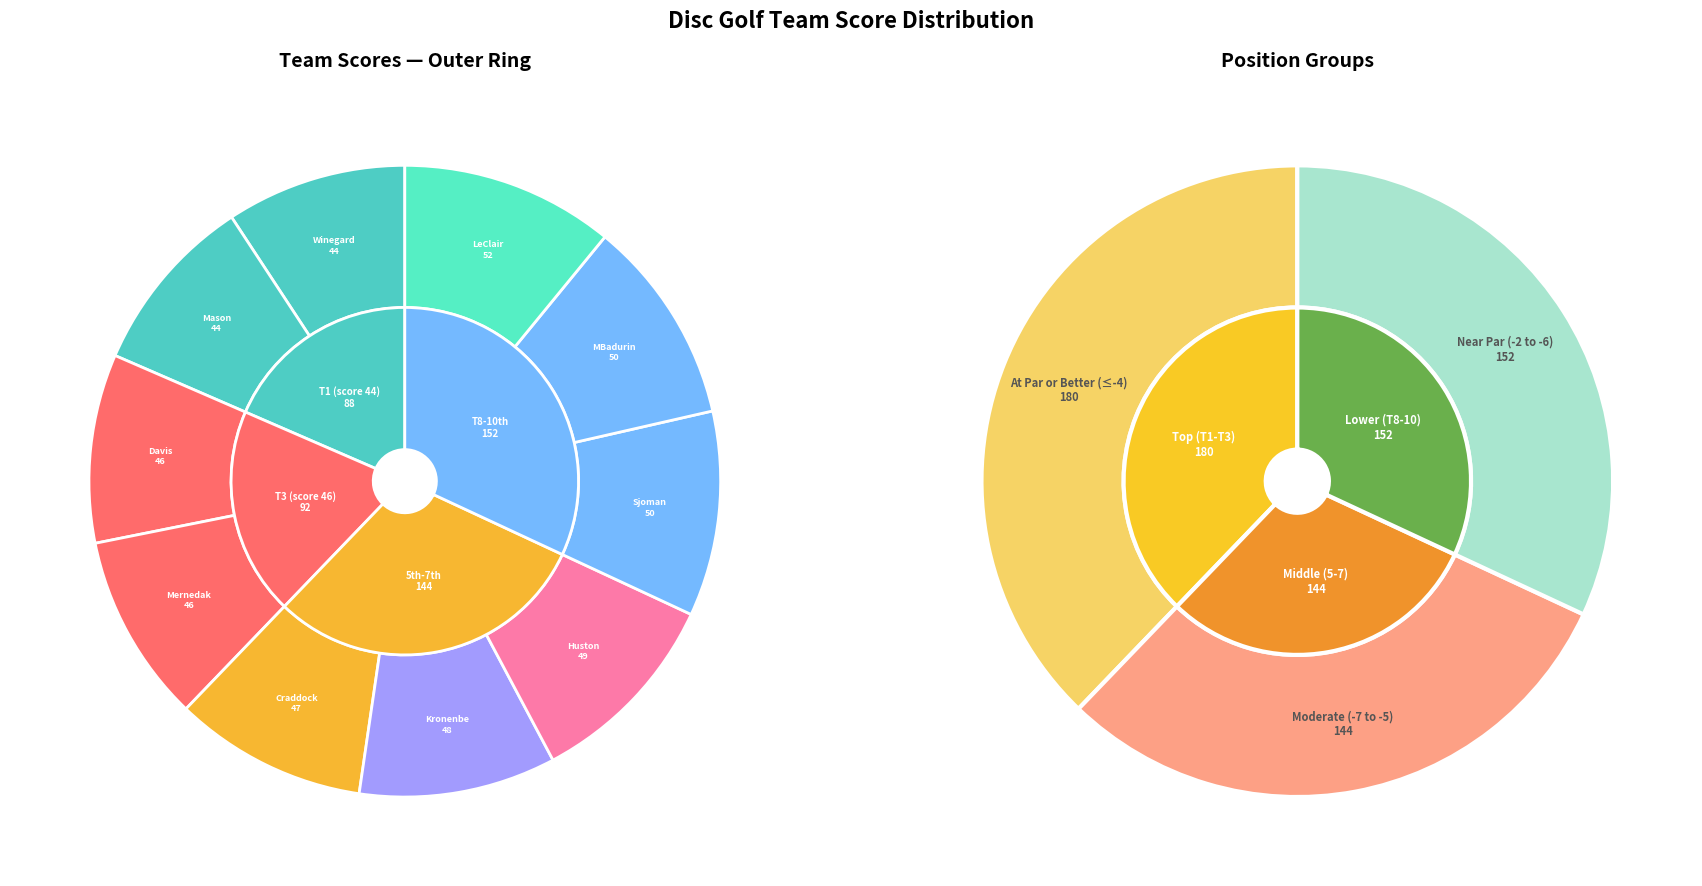

Does Daniel Sjoman & Michael Badurina represent more than half of the total?

No